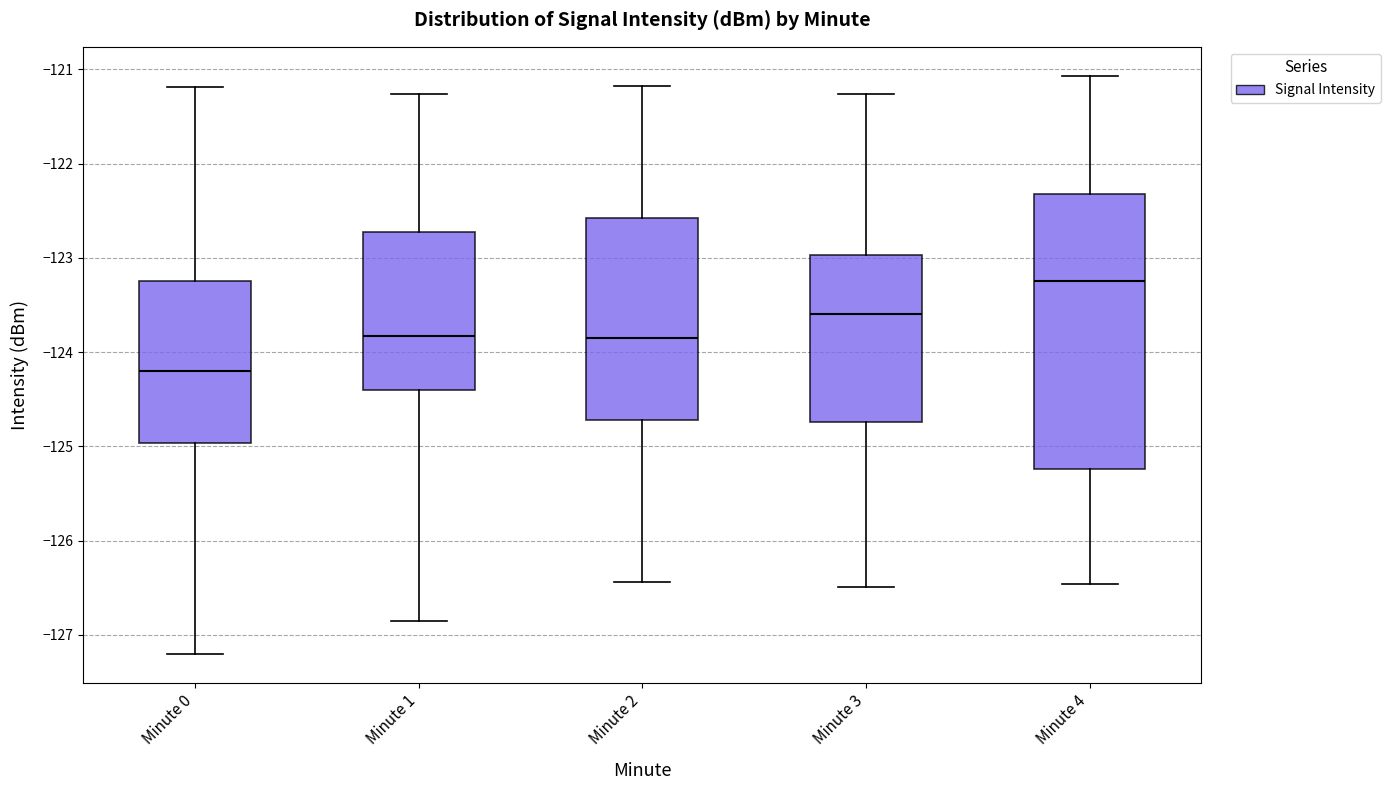

Reading left to right, transcribe this box plot: for each box, give where its median line is, the range the box spans, and where its two whiskers end, as read against the y-axis. The values are not printed on the chart, so give them approximately, as read against the axis.

Minute 0: median -124.2, box -125.0 to -123.2, whiskers -127.2 to -121.2
Minute 1: median -123.8, box -124.4 to -122.7, whiskers -126.9 to -121.3
Minute 2: median -123.9, box -124.7 to -122.6, whiskers -126.4 to -121.2
Minute 3: median -123.6, box -124.7 to -123.0, whiskers -126.5 to -121.3
Minute 4: median -123.2, box -125.2 to -122.3, whiskers -126.5 to -121.1